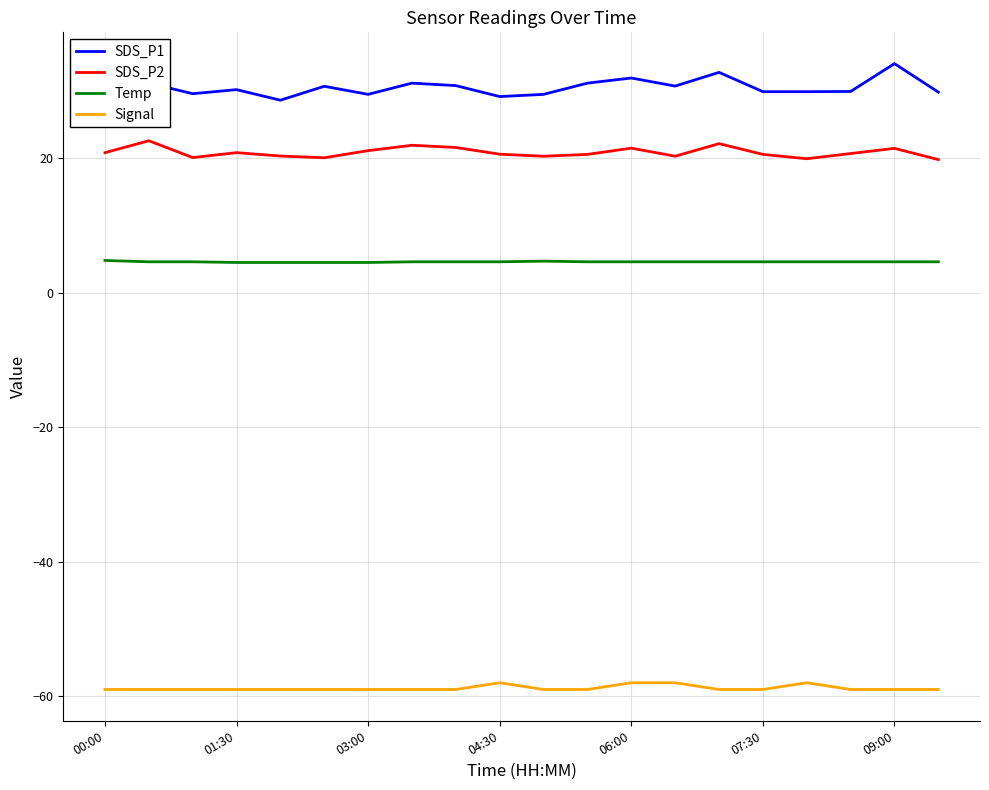

How many series are shown in this chart?

4